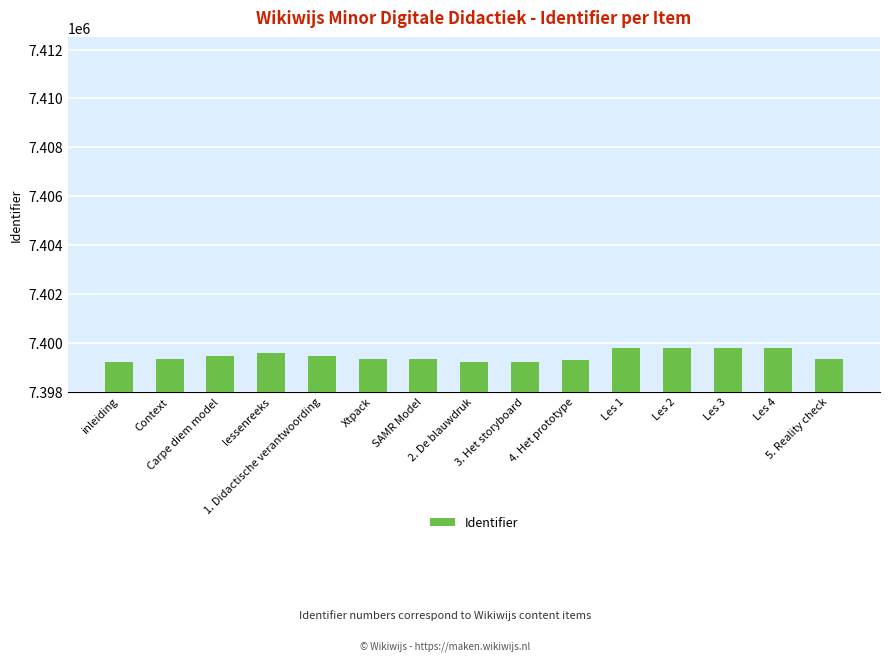

What is the greatest value displayed?

7399806